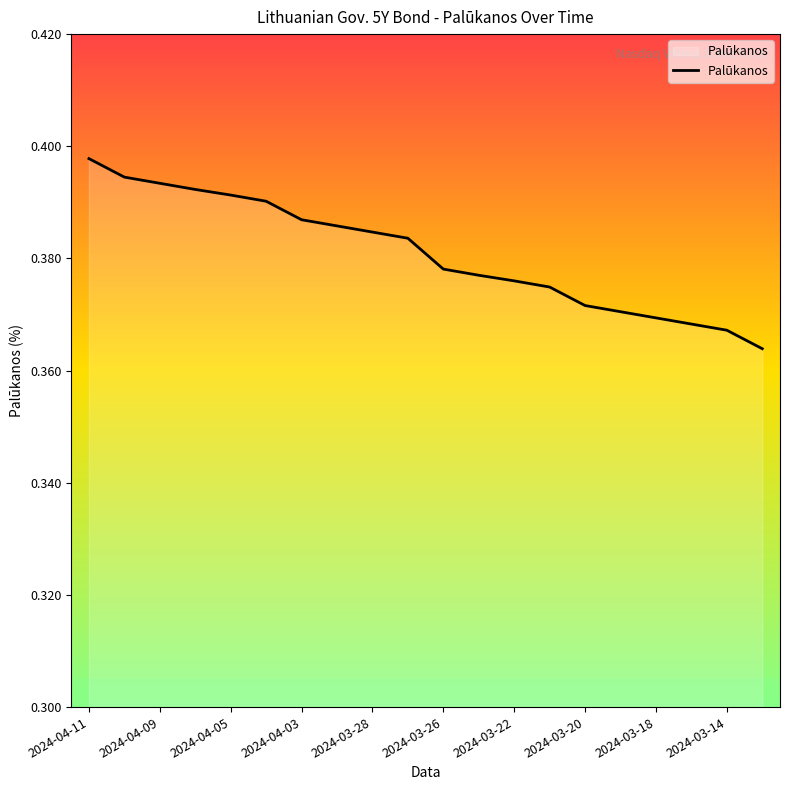

Is this an area chart (filled region under the line)?

Yes